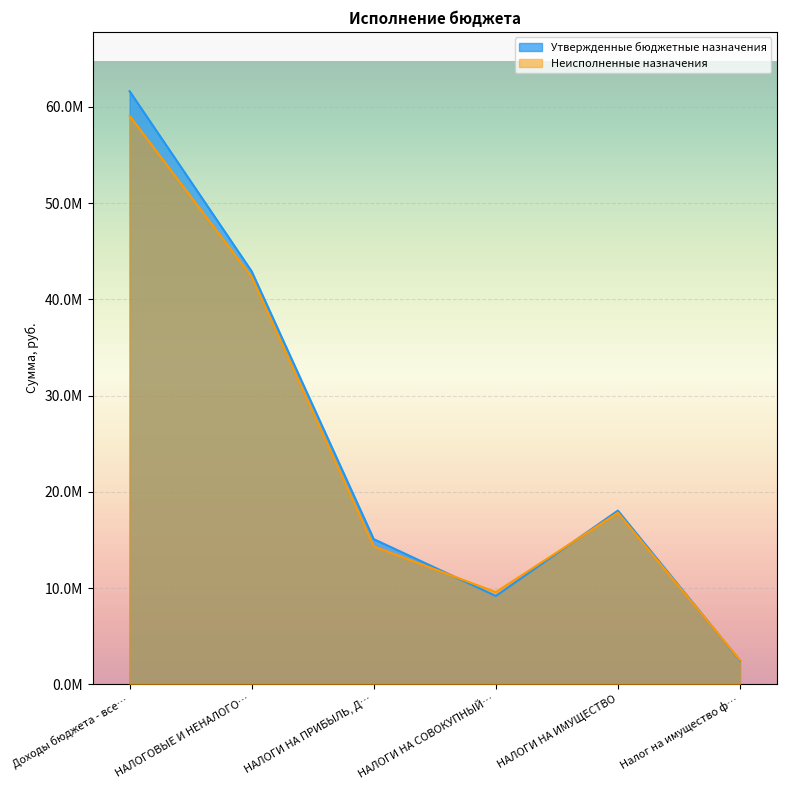

Which series has the largest range (max minus min)?

Утвержденные бюджетные назначения